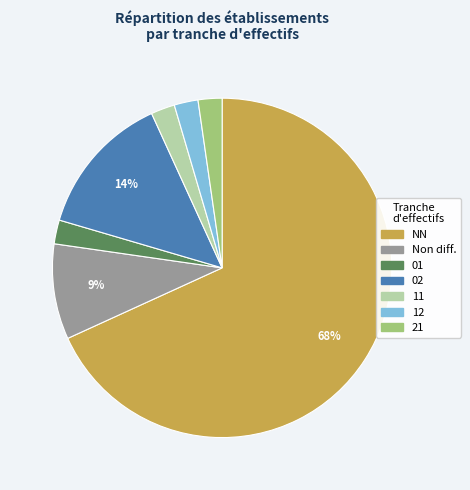

Approximately how many times larger is the value at 01 compared to 11?

1.0